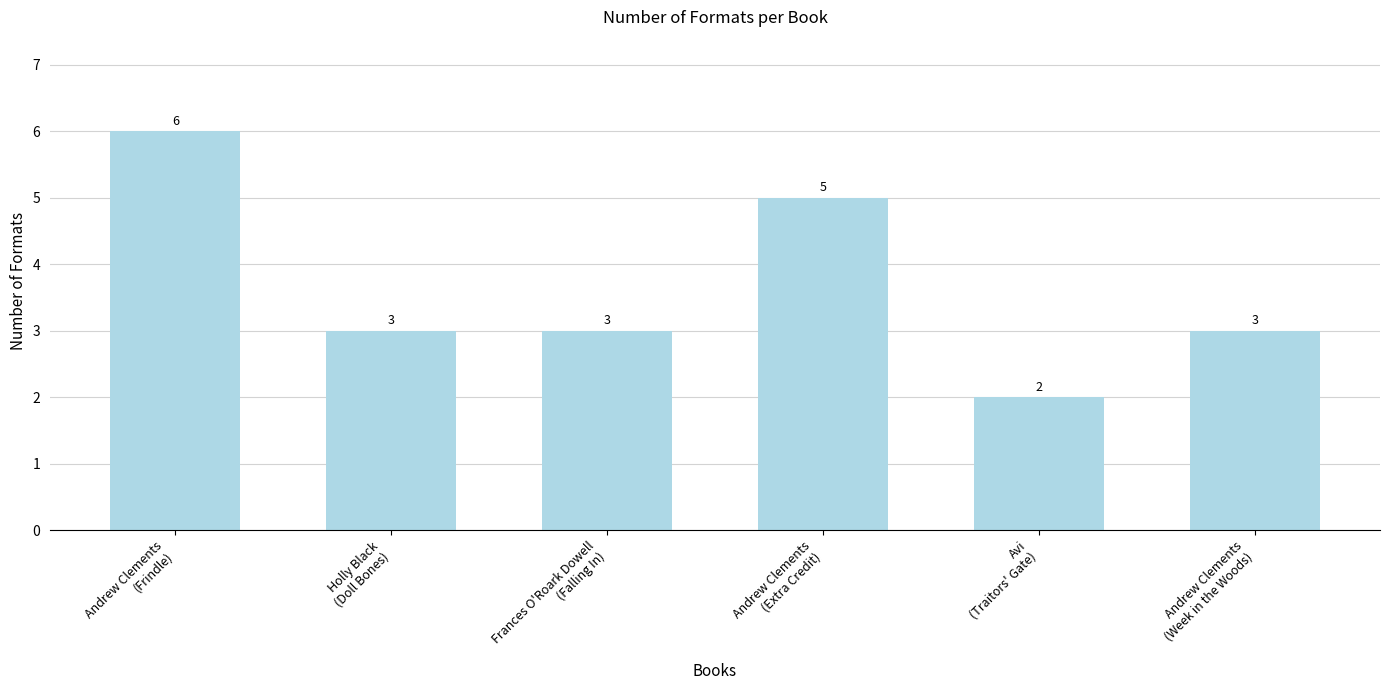

What is the value of the 6th bar from the left?

3